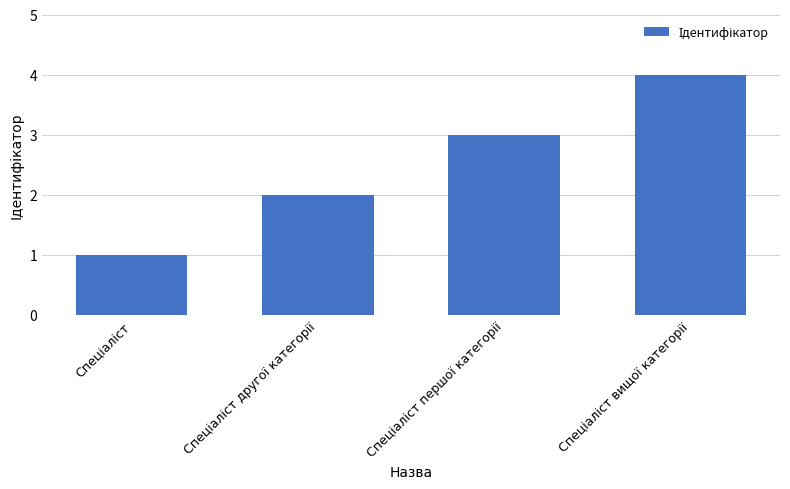

What is the greatest value displayed?

4